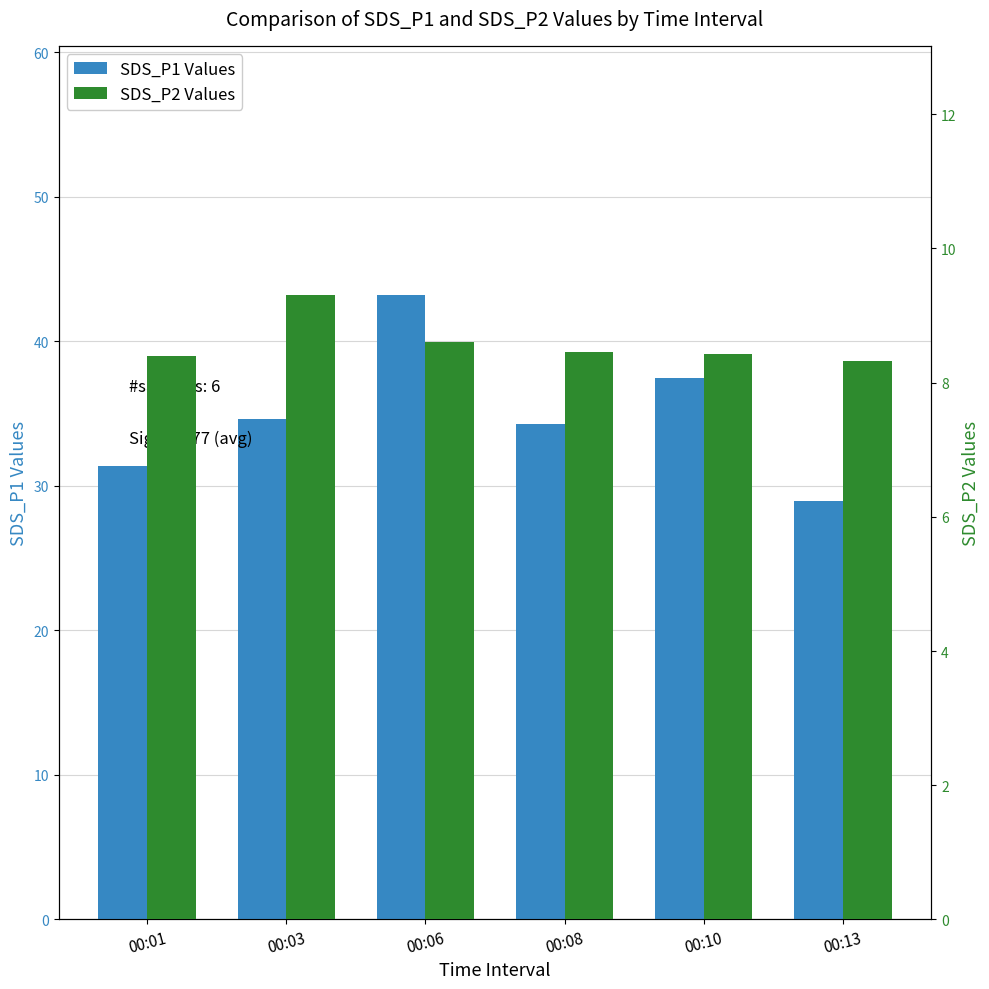

List the series in order of their overall mean, highest first.

SDS_P1 Values, SDS_P2 Values